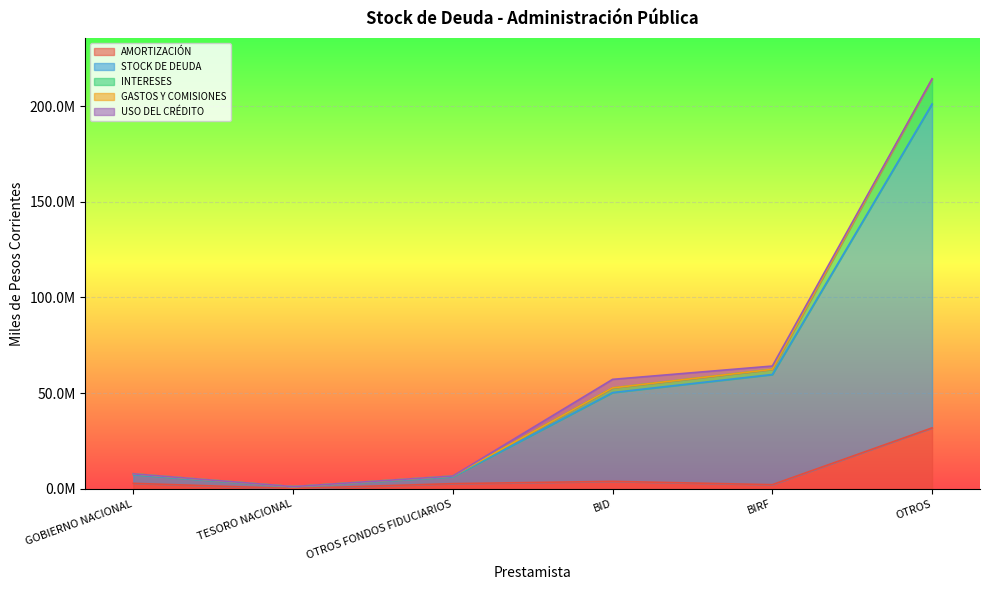

True or false: AMORTIZACIÓN and STOCK DE DEUDA cross at least once.

False